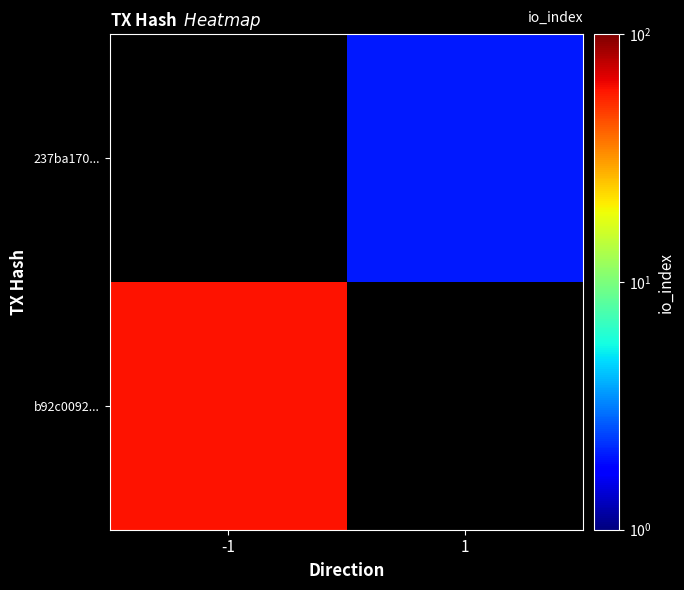

List the series in order of their overall mean, lowest first.

b92c0092..., 237ba170...